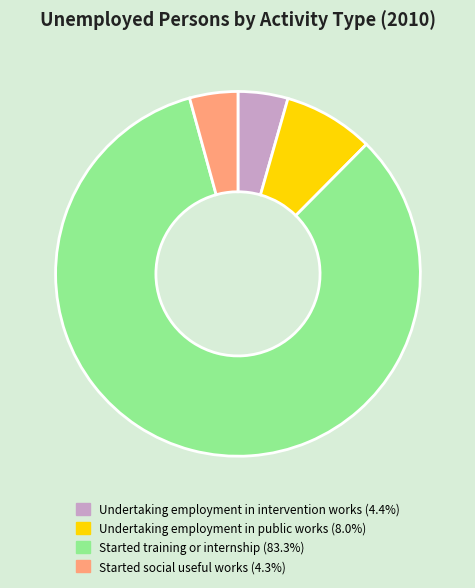

Which category has the biggest portion of the pie?

Started training or internship